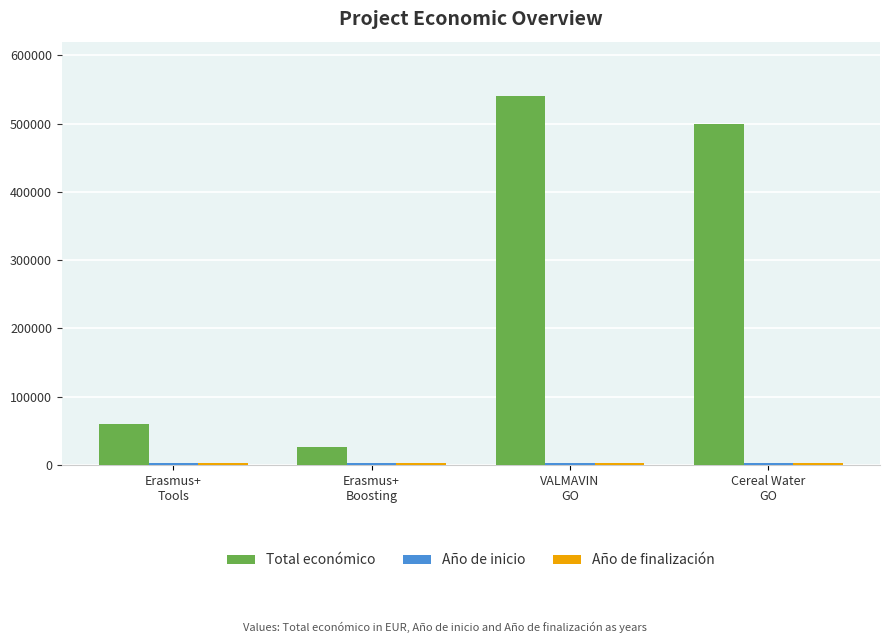

What is the sum of all Total económico values?

1126372